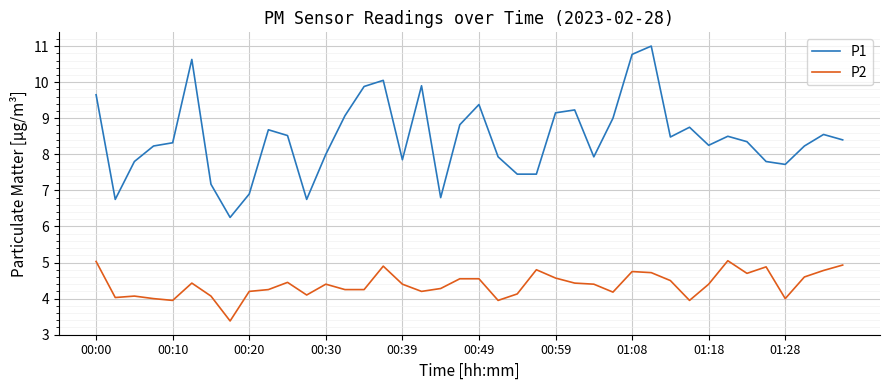

What is the smallest value displayed?

3.4